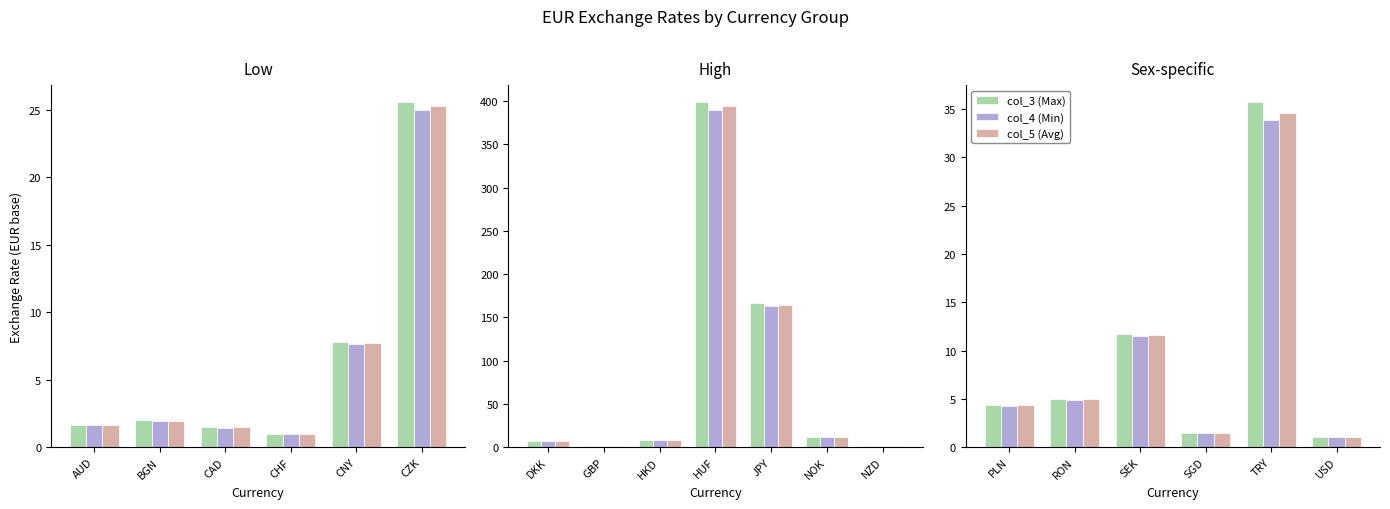

List the series in order of their peak value, highest first.

col_3 (Max), col_5 (Avg), col_4 (Min)